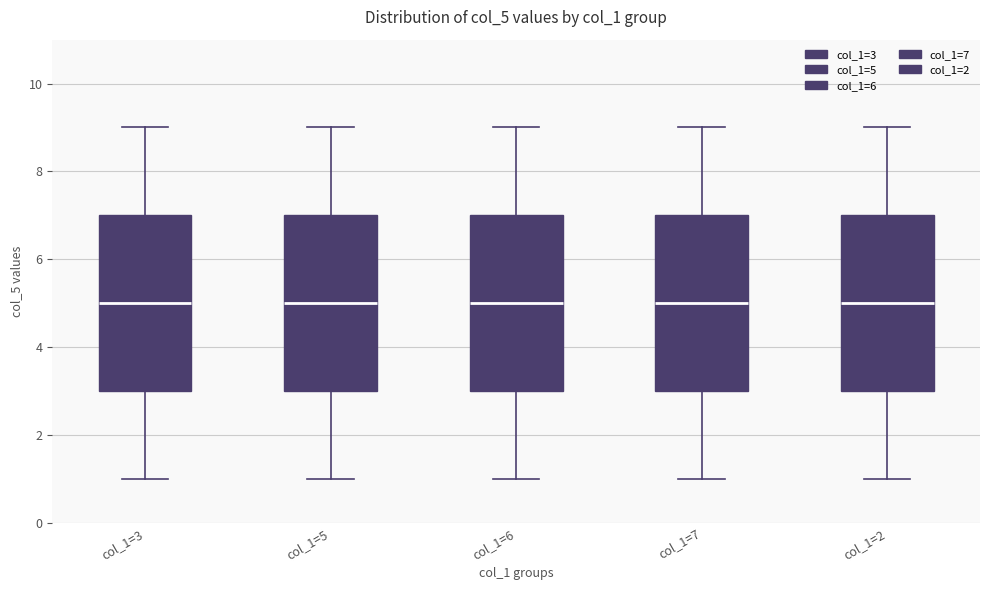

Reading left to right, read every box against the y-axis: the position of its median line, the range the box covers, and the ends of its whiskers. The values are not printed on the chart, so give them approximately, as read against the axis.

col_1=3: median 5, box 3 to 7, whiskers 1 to 9
col_1=5: median 5, box 3 to 7, whiskers 1 to 9
col_1=6: median 5, box 3 to 7, whiskers 1 to 9
col_1=7: median 5, box 3 to 7, whiskers 1 to 9
col_1=2: median 5, box 3 to 7, whiskers 1 to 9